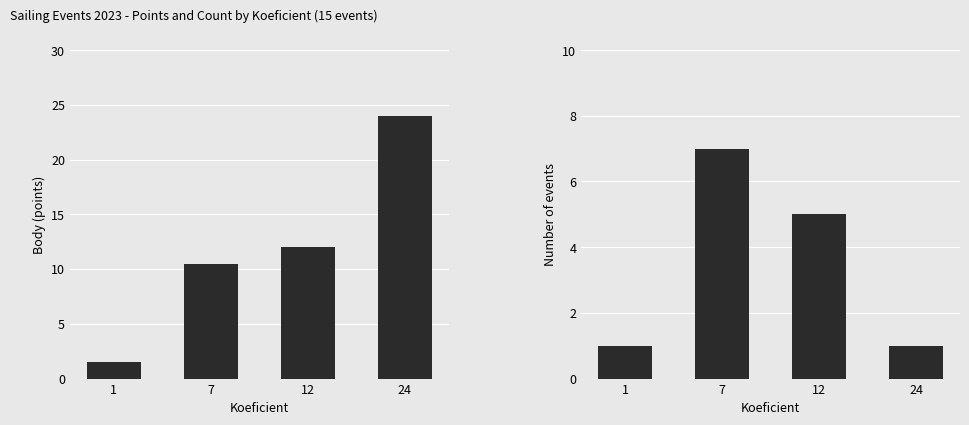

What is the difference between the maximum and minimum values in the Body series?

22.5